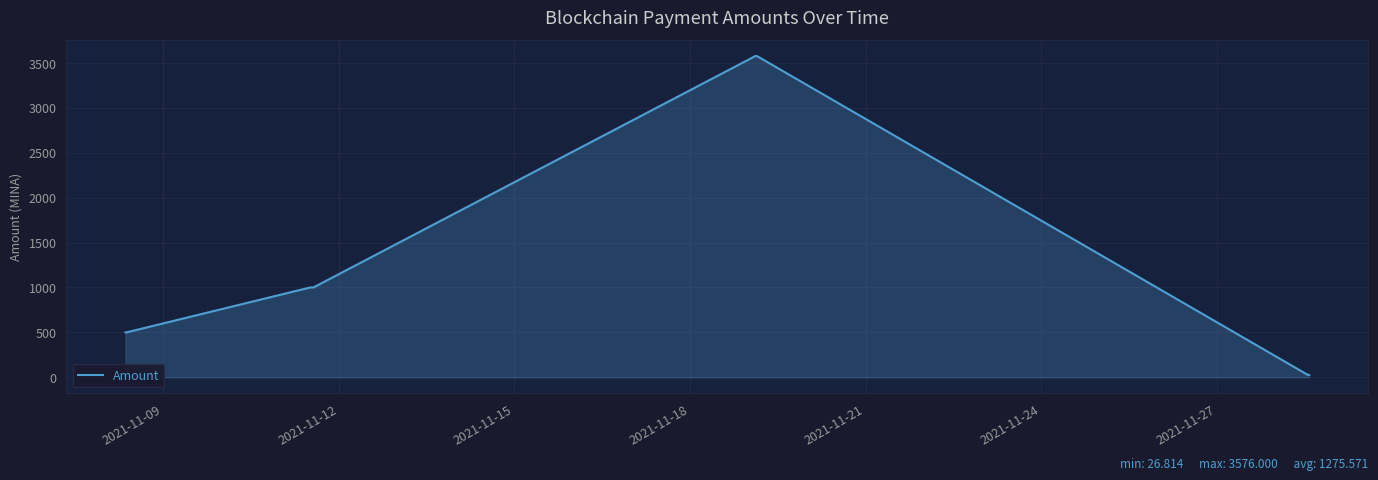

What is the greatest value displayed?

3576.0